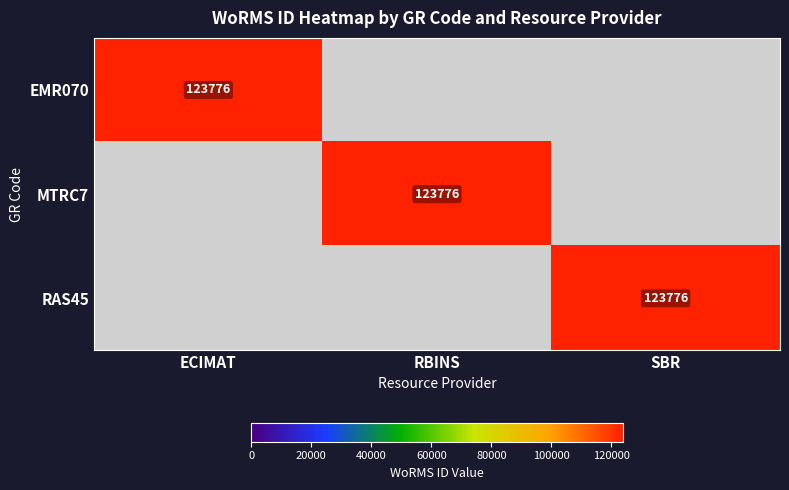

True or false: EMR070 has a value of 123776 at ECIMAT.

True